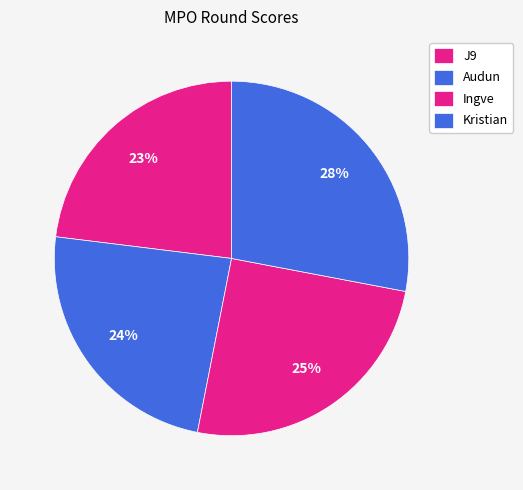

True or false: Audun accounts for 24% of the total.

True